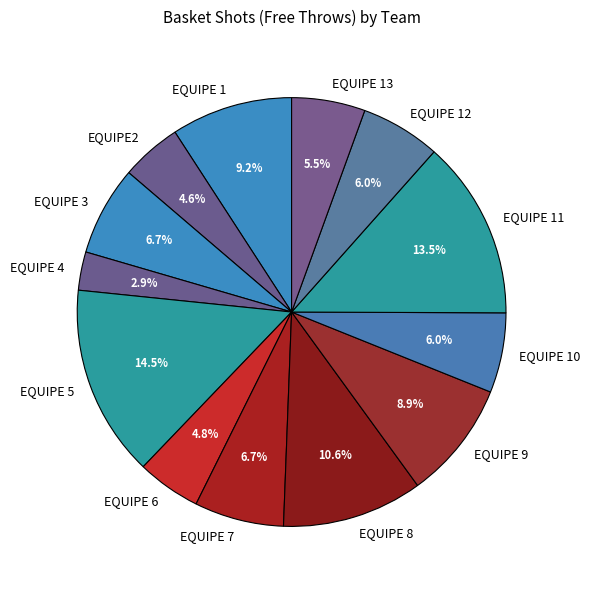

Does EQUIPE 10 represent more than half of the total?

No